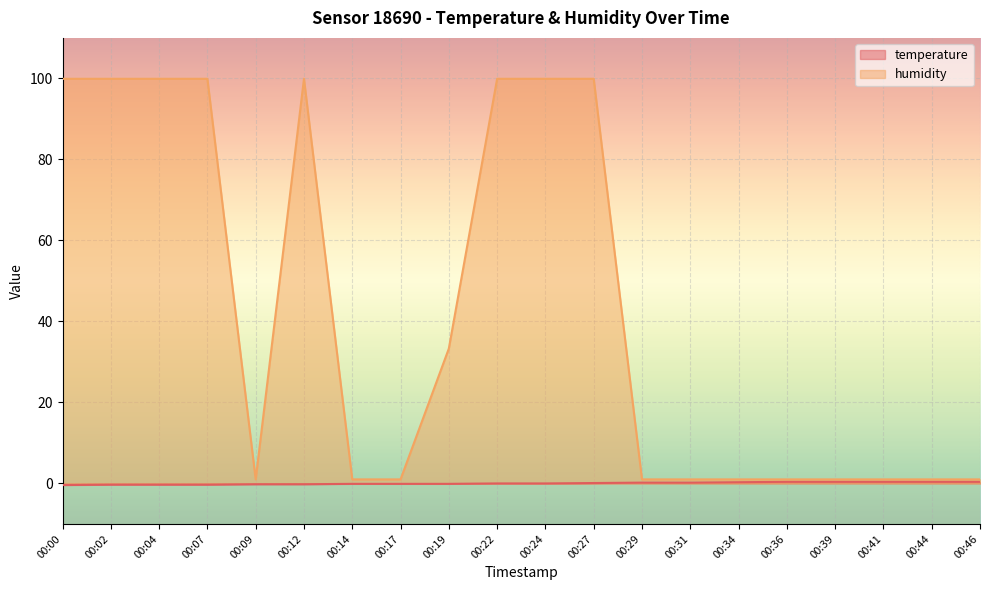

How many data points in humidity are above 1?

9